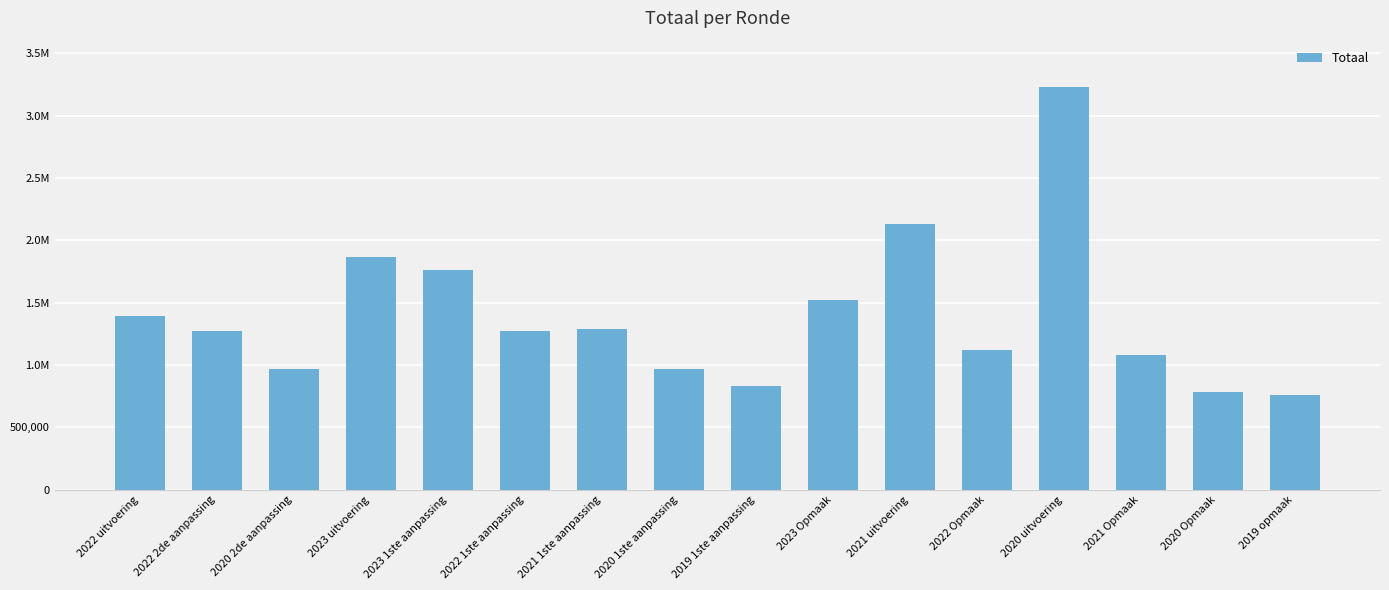

Does the chart contain any negative values?

No